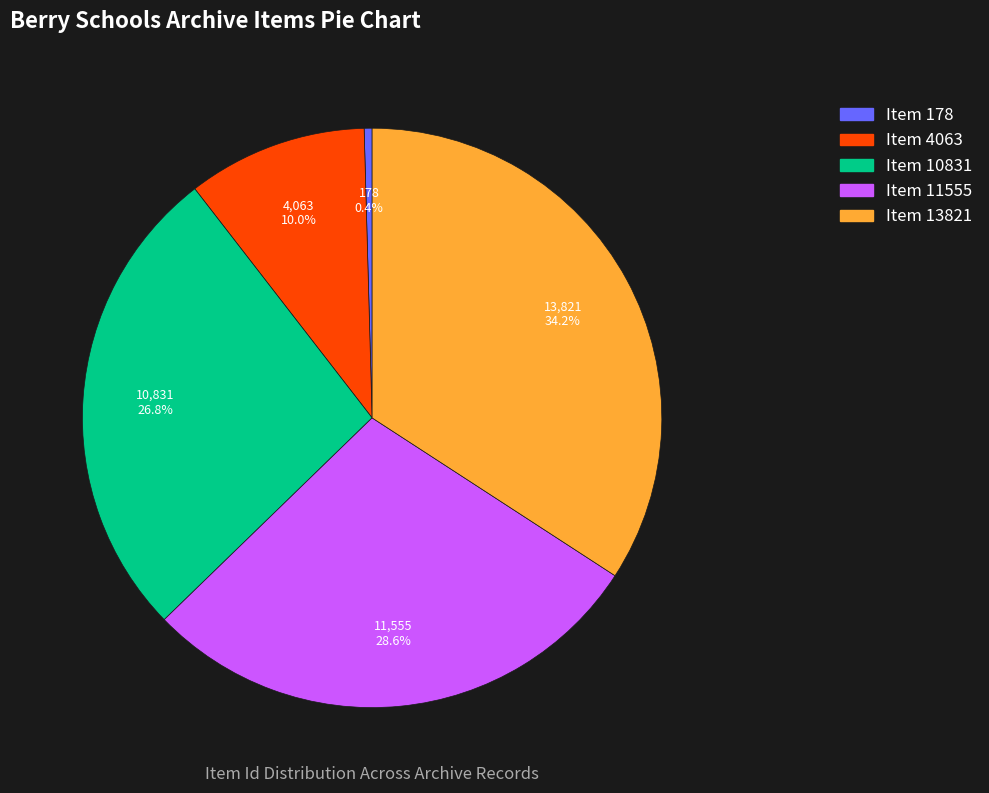

The Item 13821 slice represents 47% of the pie. True or false?

False